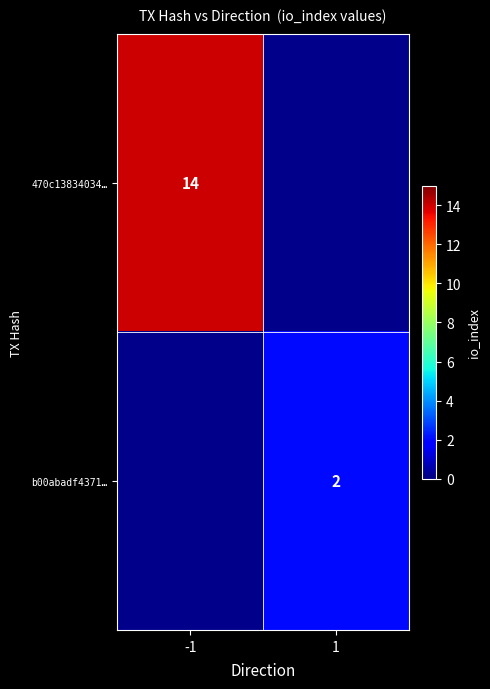

Which category has the lowest value across all series?

1